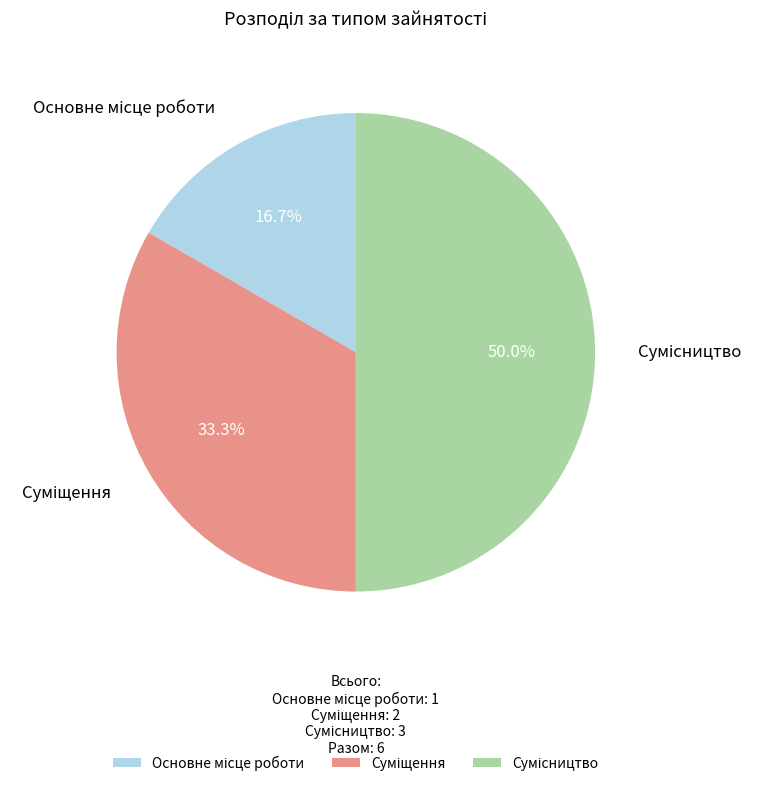

What is the change in value from Суміщення to Сумісництво?

+1